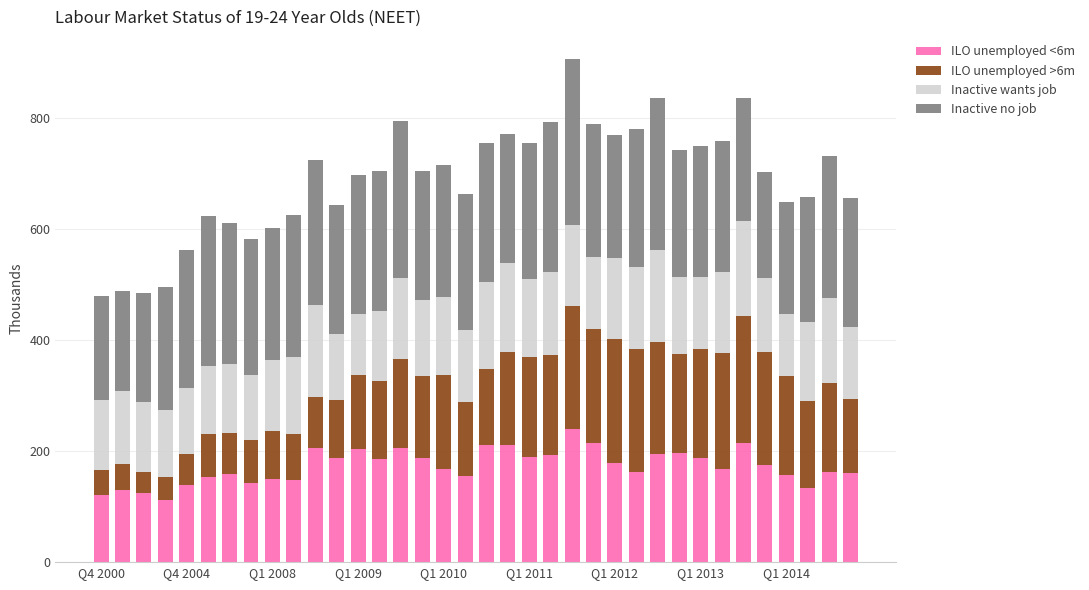

What is the maximum value for ILO unemployed <6m?

240